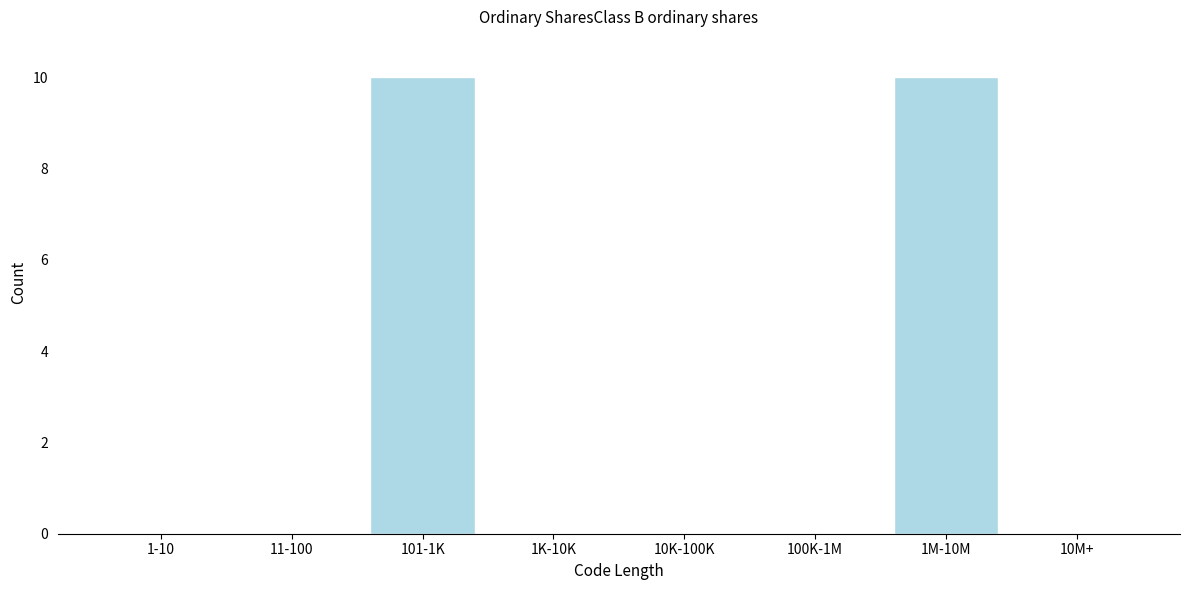

Reading left to right, extract all data points from this chart.

1-10=0	11-100=0	101-1K=10	1K-10K=0	10K-100K=0	100K-1M=0	1M-10M=10	10M+=0